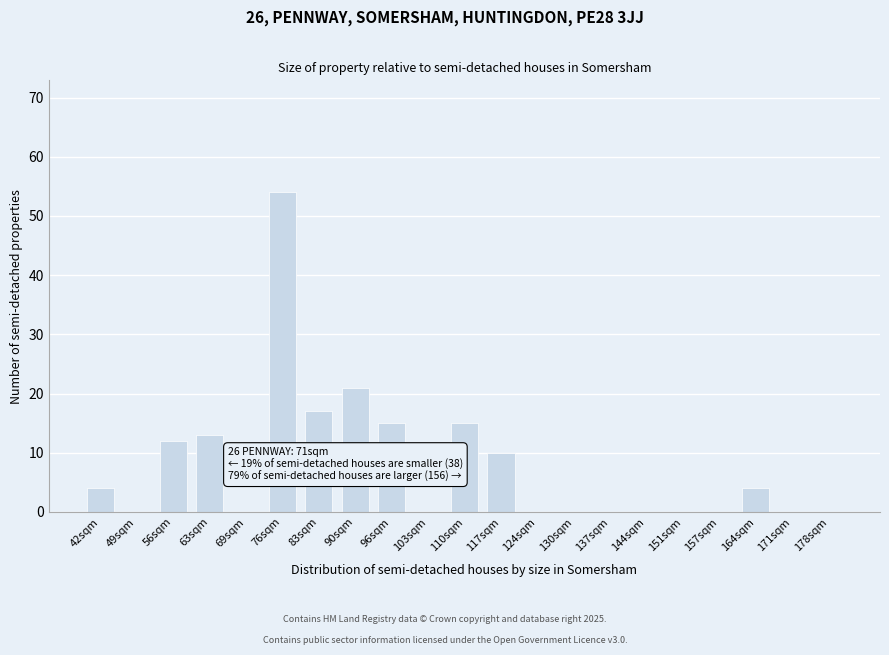

Reading left to right, what are all the values shown in this chart?

42sqm=4	49sqm=0	56sqm=12	63sqm=13	69sqm=0	76sqm=54	83sqm=17	90sqm=21	96sqm=15	103sqm=0	110sqm=15	117sqm=10	124sqm=0	130sqm=0	137sqm=0	144sqm=0	151sqm=0	157sqm=0	164sqm=4	171sqm=0	178sqm=0